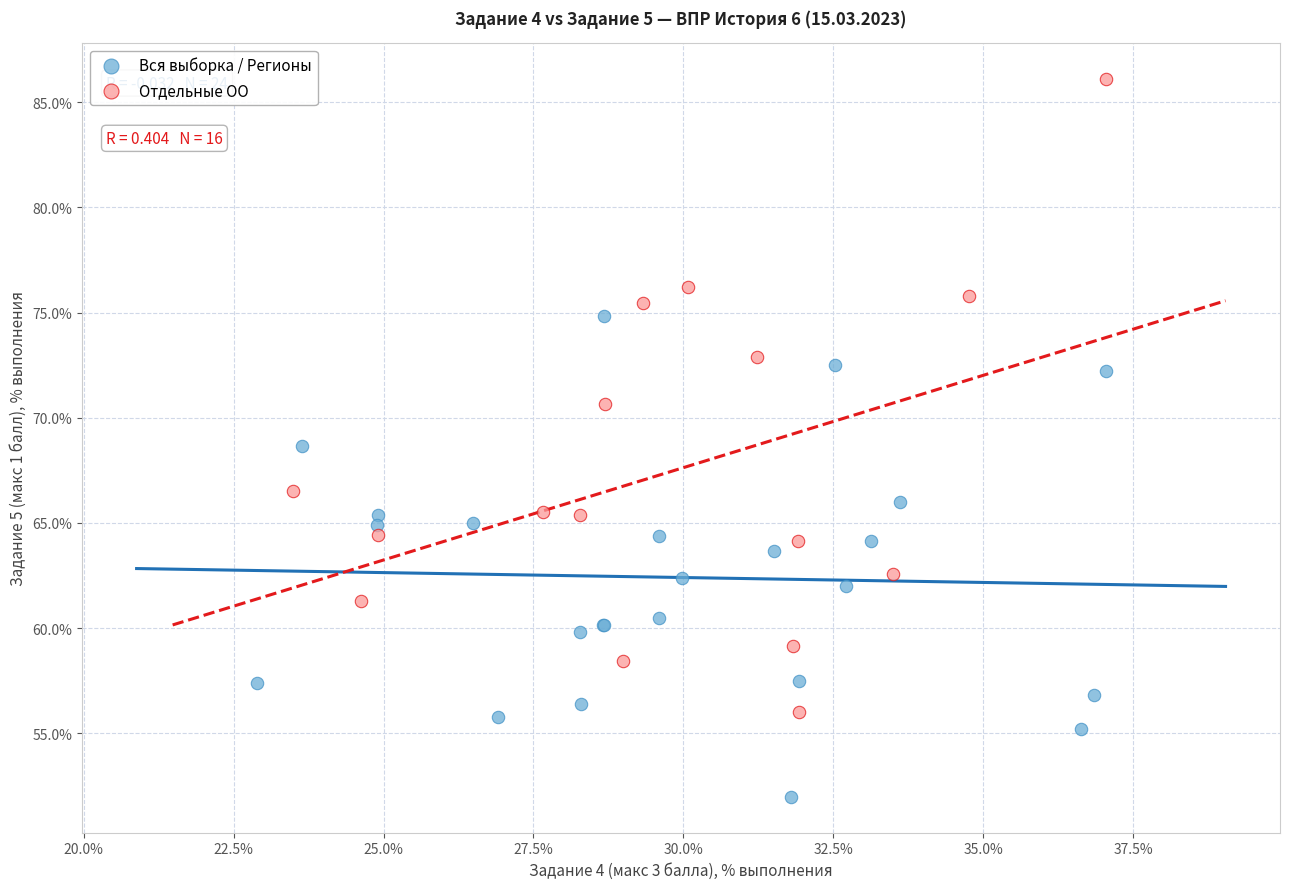

What are all the series names shown in the legend?

Вся выборка / Регионы, Отдельные ОО